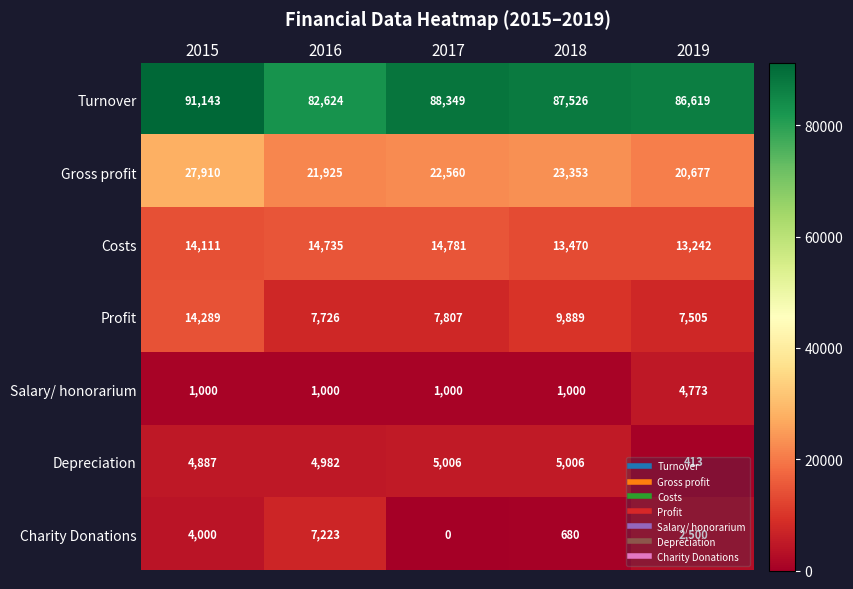

Where does the Profit series first go above 7807?

2015